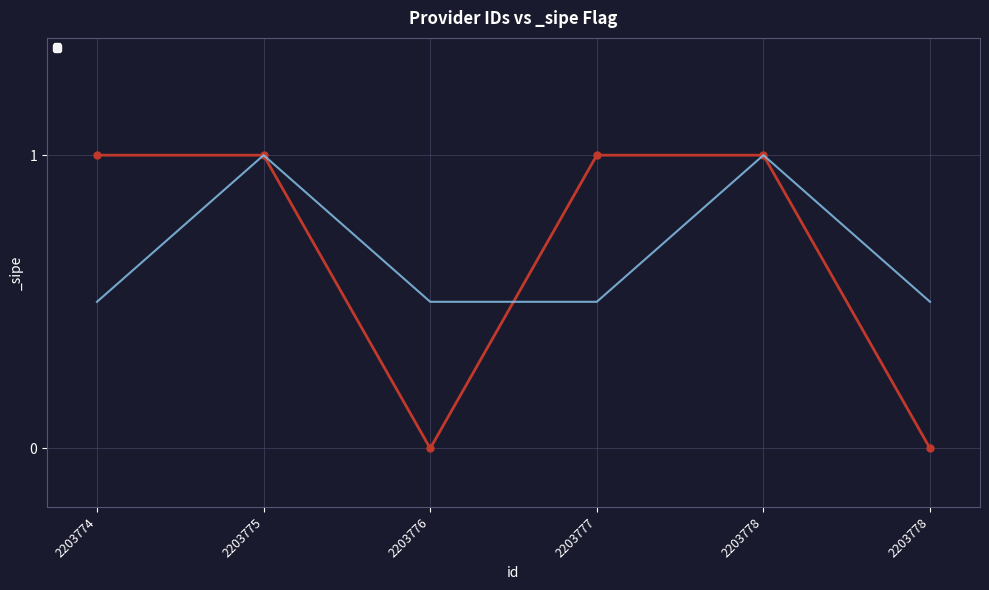

Approximately how many times larger is the value at 2203778 compared to 2203774?

1.0